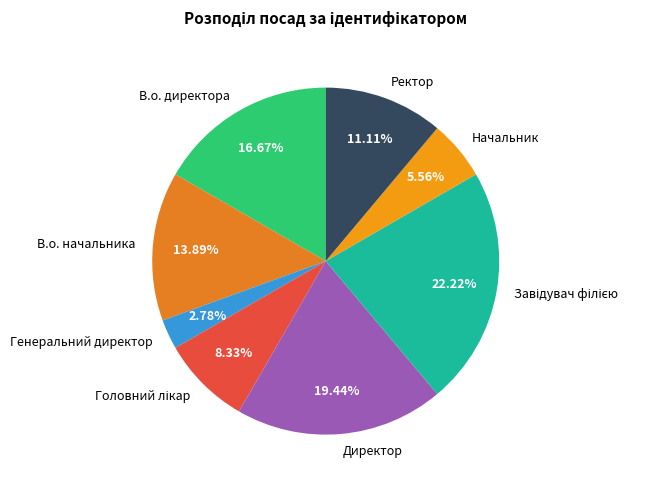

Does any single category account for the majority?

No